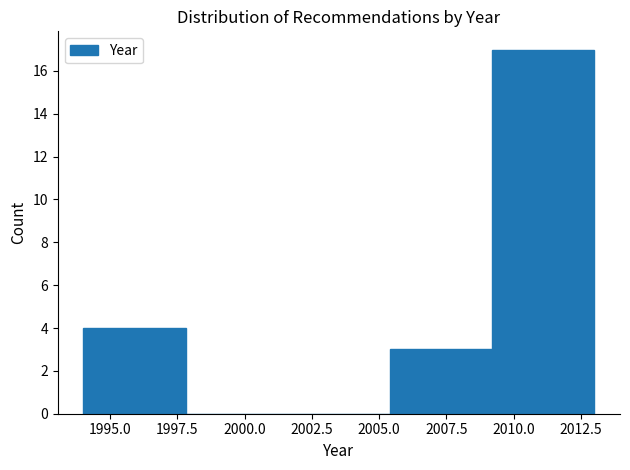

Reading left to right, list every bar in this chart as the range it spans on the x-axis followed by its height. Neither the bar edges nor the heights are printed on the chart, so give them approximately, as read against the axes.

1994.0 to 1997.8: 4
1997.8 to 2001.6: 0
2001.6 to 2005.4: 0
2005.4 to 2009.2: 3
2009.2 to 2013.0: 17